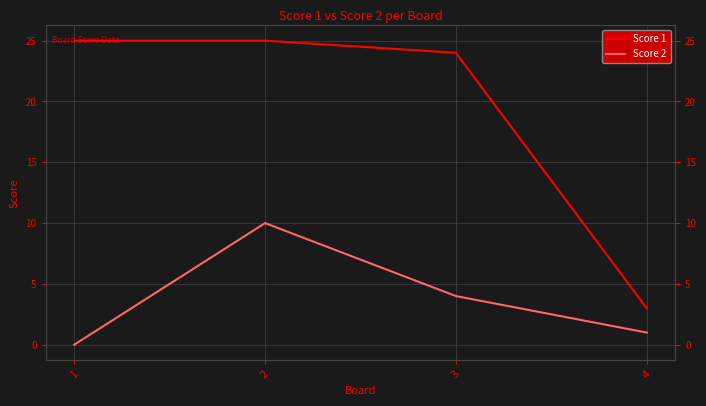

Is it true that Score 2 equals 18 at 2?

False